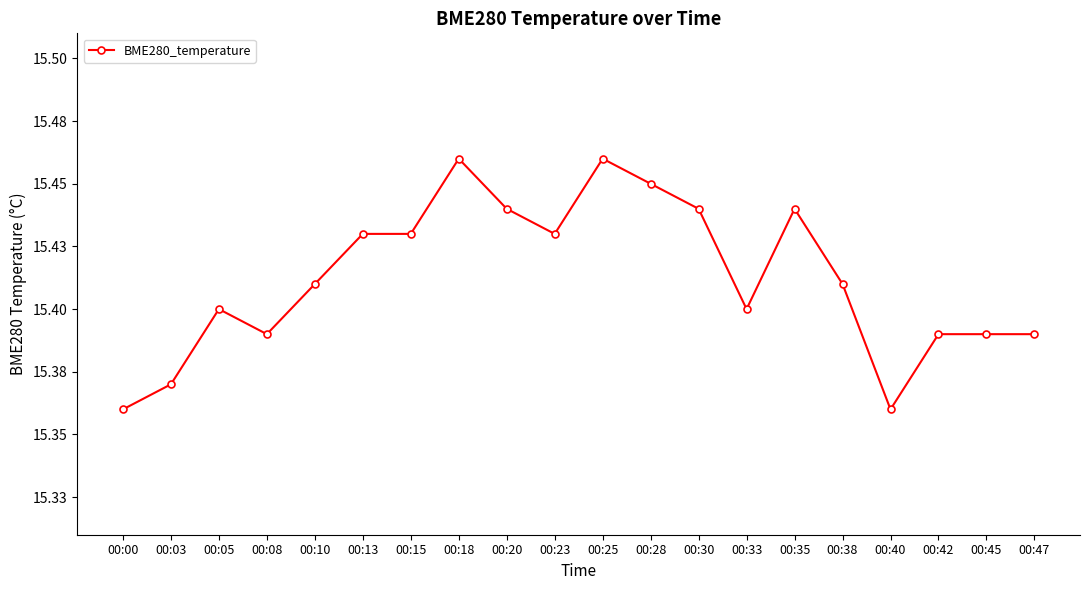

List the labels in order of value, largest first.

00:18, 00:25, 00:28, 00:20, 00:30, 00:35, 00:13, 00:15, 00:23, 00:10, 00:38, 00:05, 00:33, 00:08, 00:42, 00:45, 00:47, 00:03, 00:00, 00:40